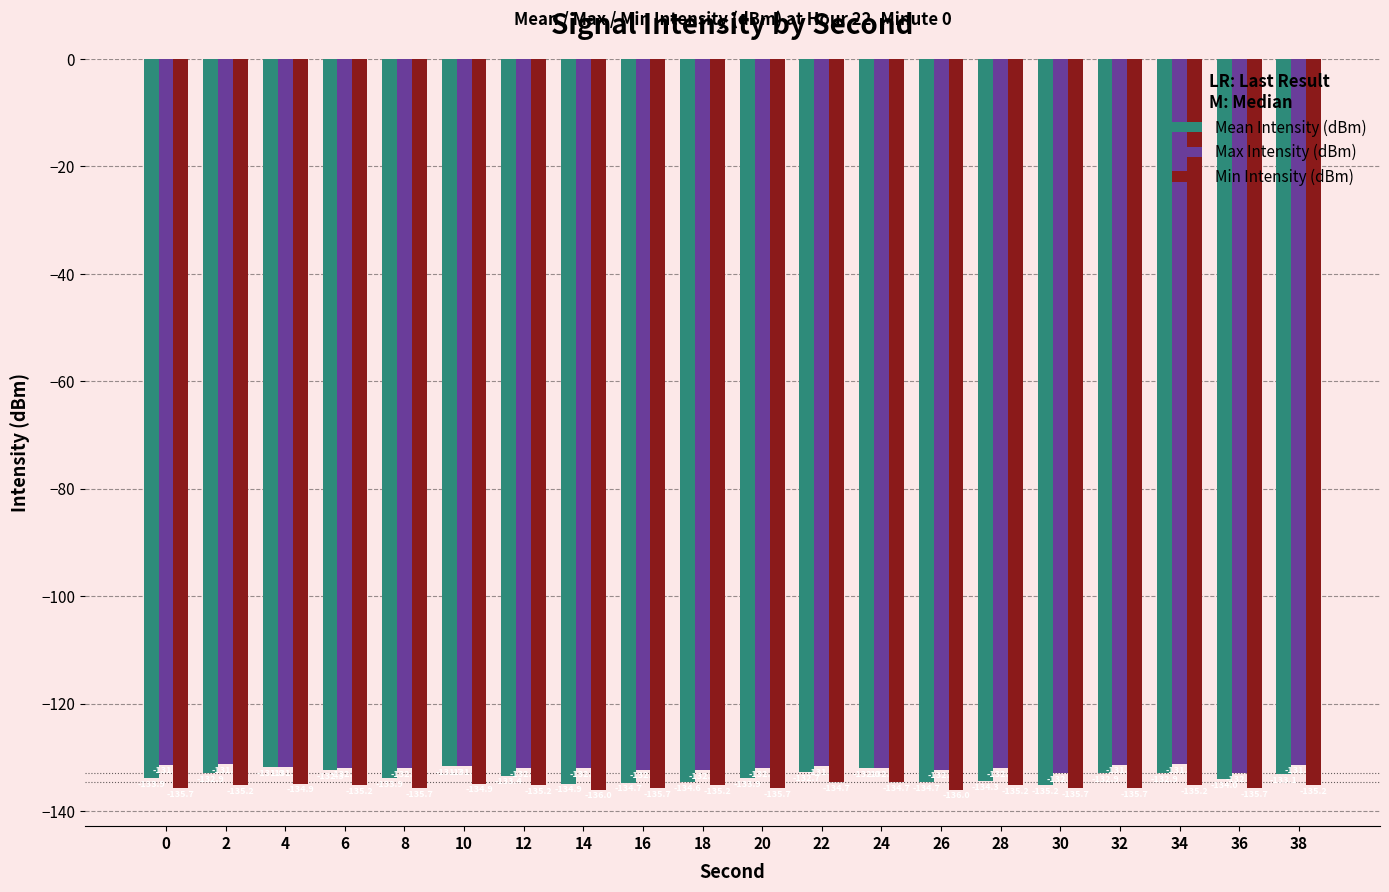

What is the difference between the maximum and second lowest values in the Min Intensity (dBm) series?

1.4